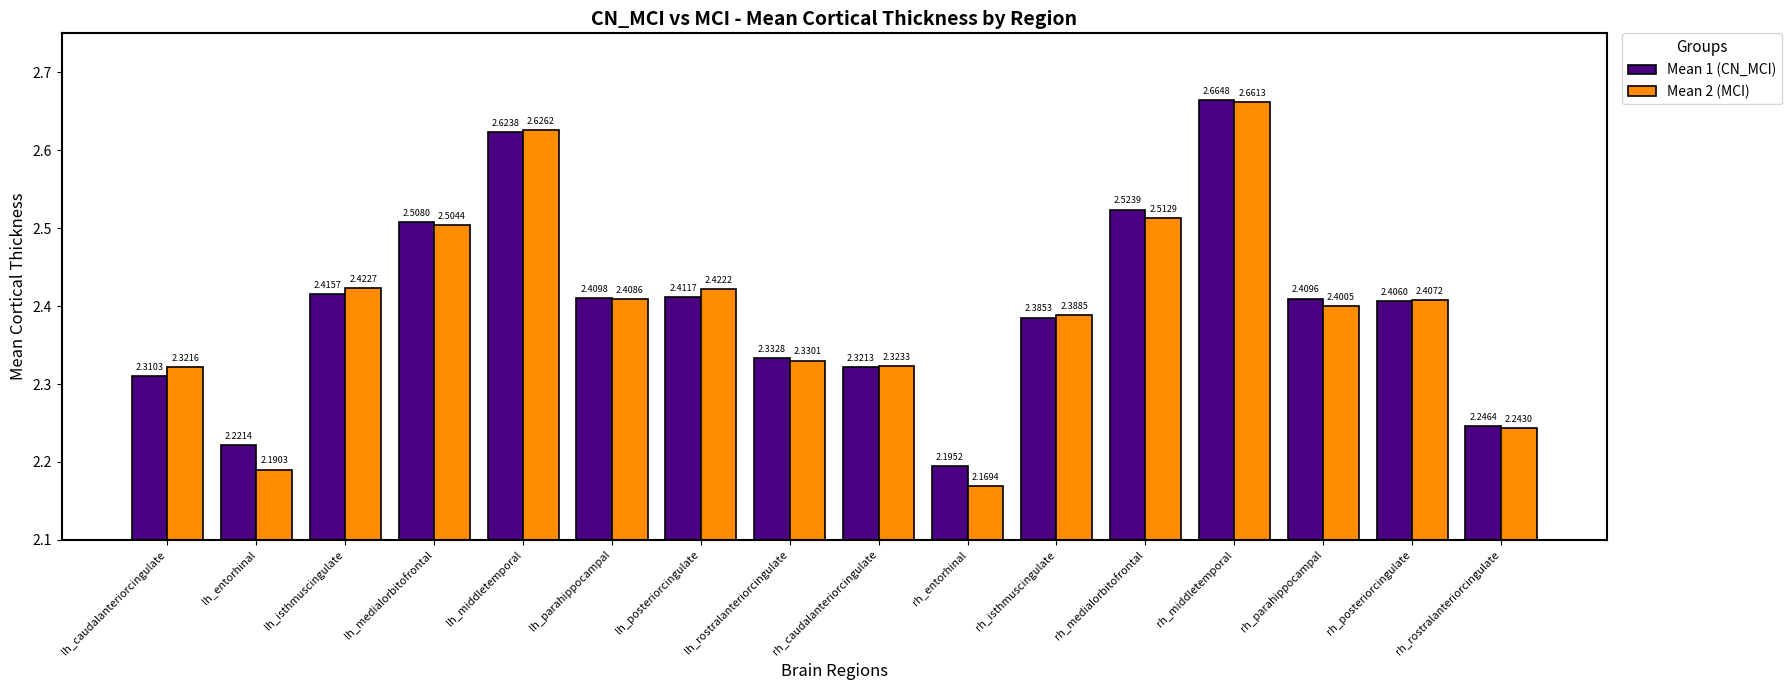

Is the value of Mean 1 (CN_MCI) at rh_posteriorcingulate greater than the value of Mean 2 (MCI) at lh_posteriorcingulate?

No